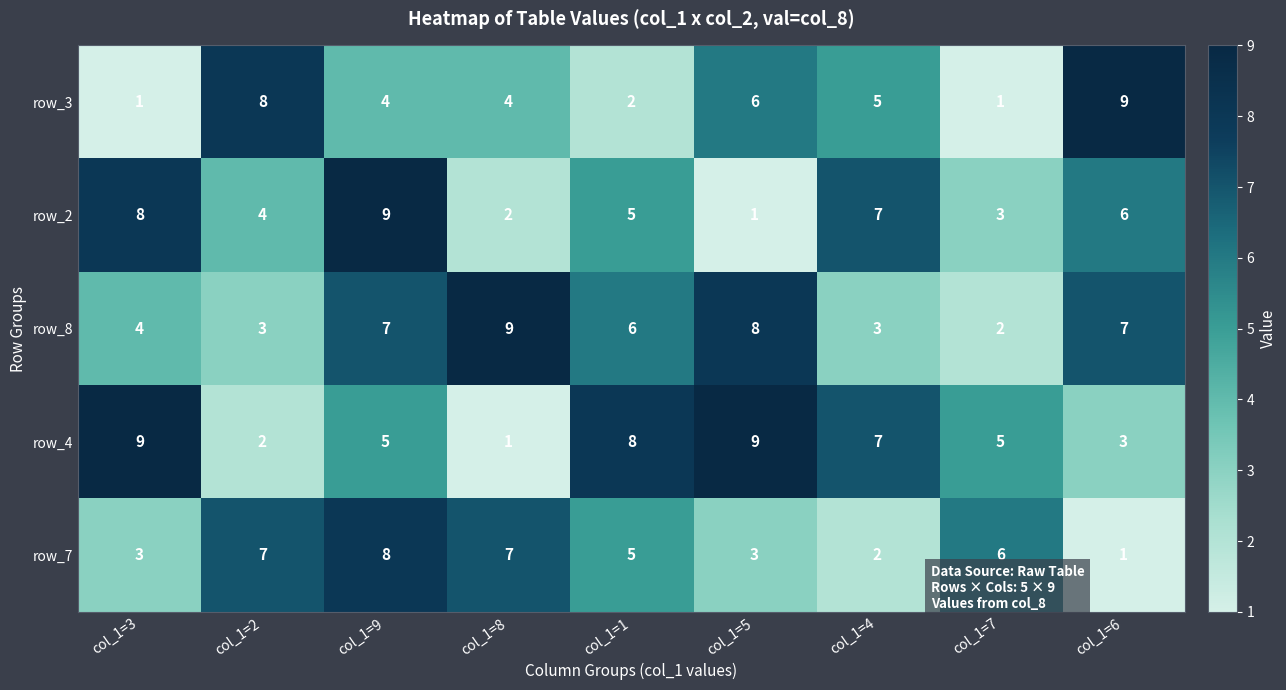

Between col_1=3 and col_1=1, which series saw the biggest shift?

row_2